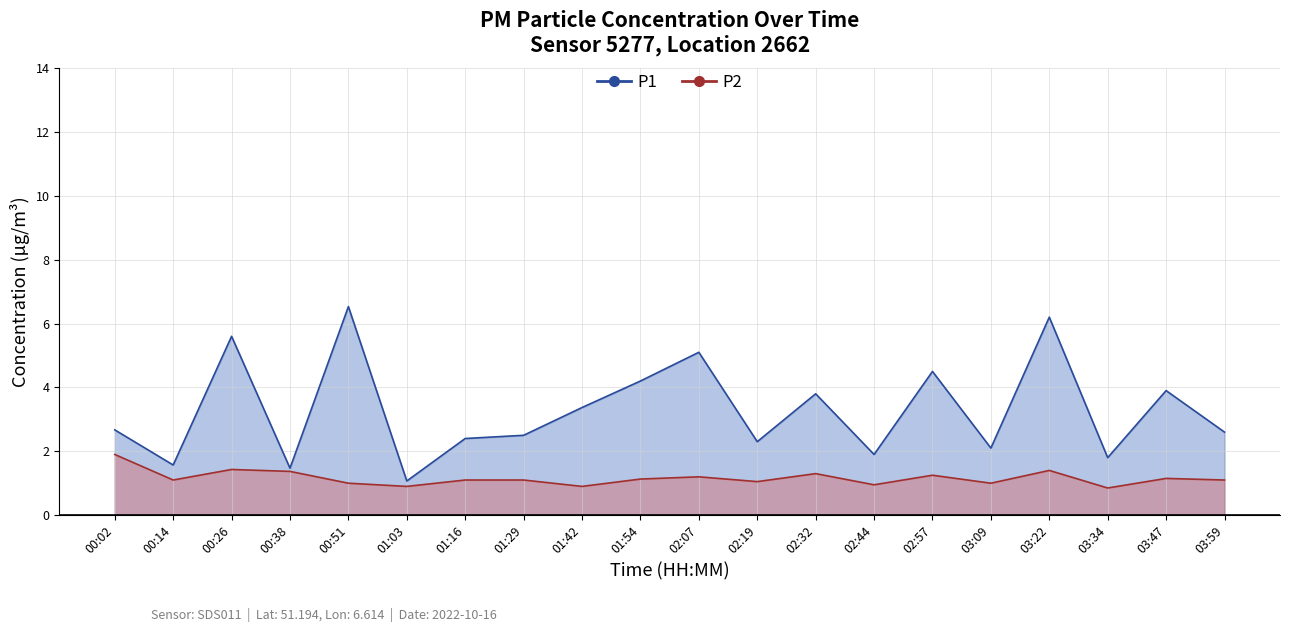

How many values in the P2 series are below 1?

4